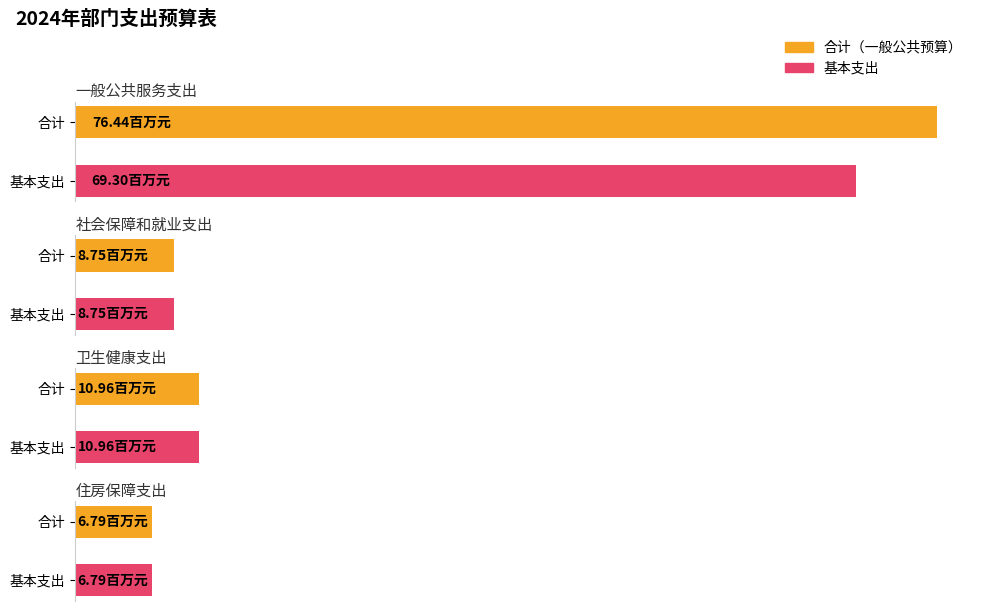

What is the label of the 2nd bar from the left?

社会保障和就业支出